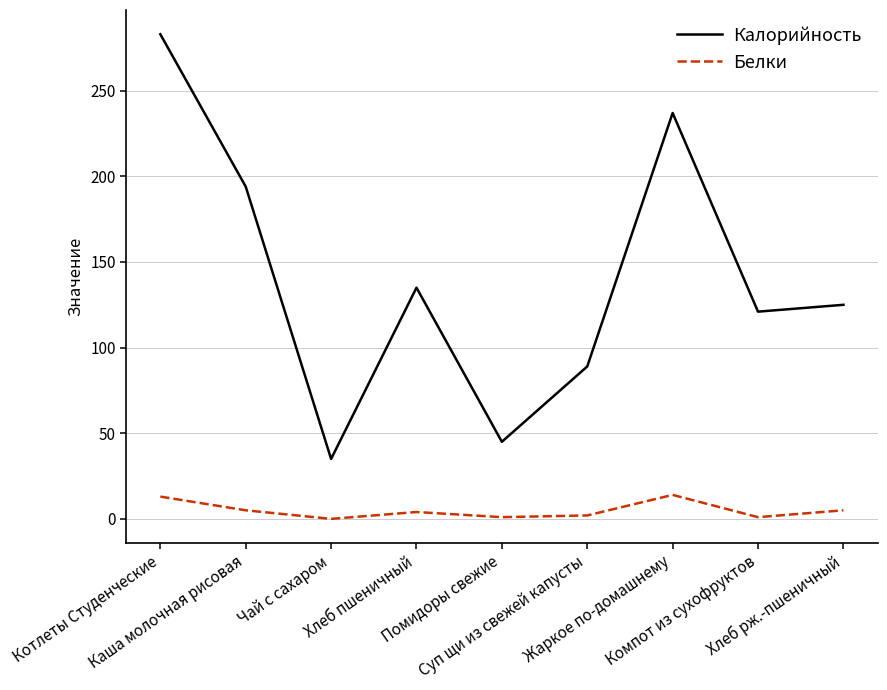

True or false: Калорийность and Белки cross at least once.

False